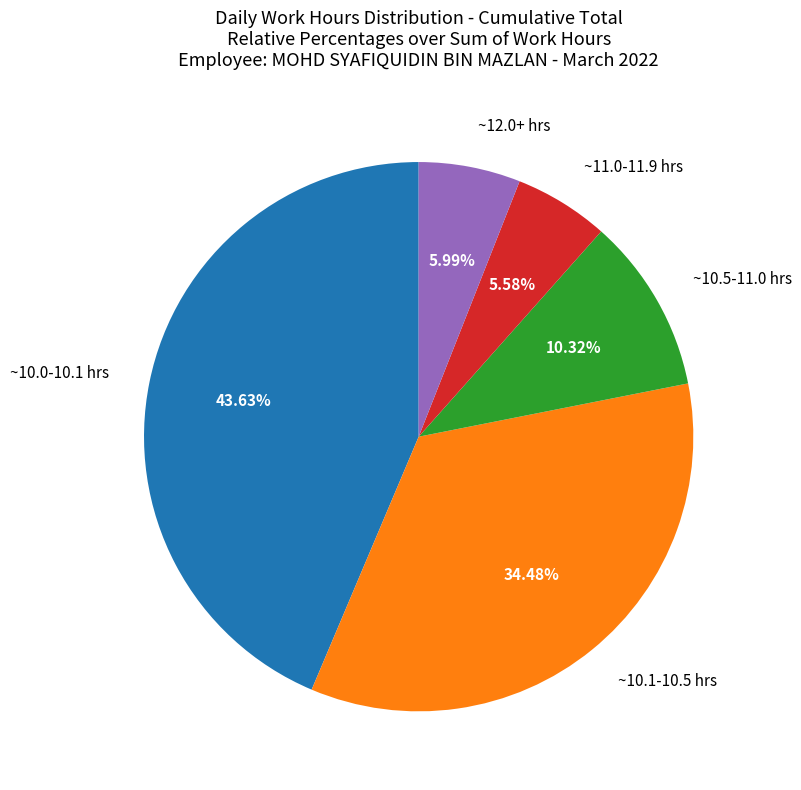

Which has a higher value, ~11.0-11.9 hrs or ~10.1-10.5 hrs?

~10.1-10.5 hrs